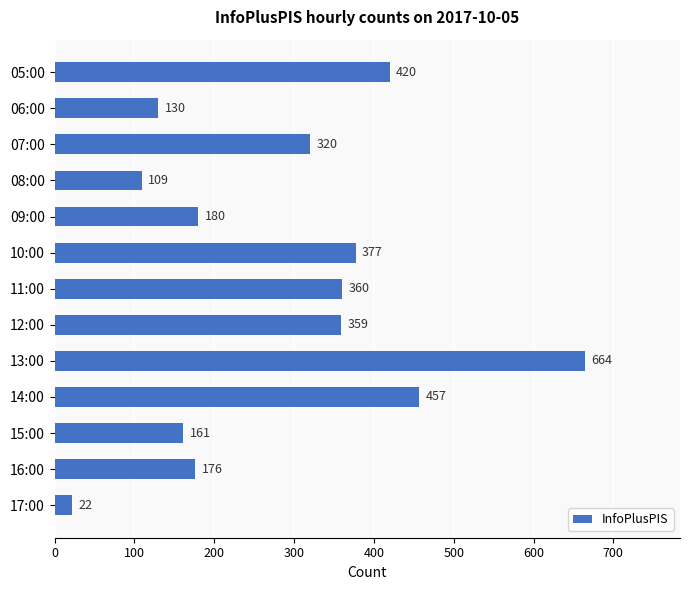

Which category has the lowest value across all series?

17:00